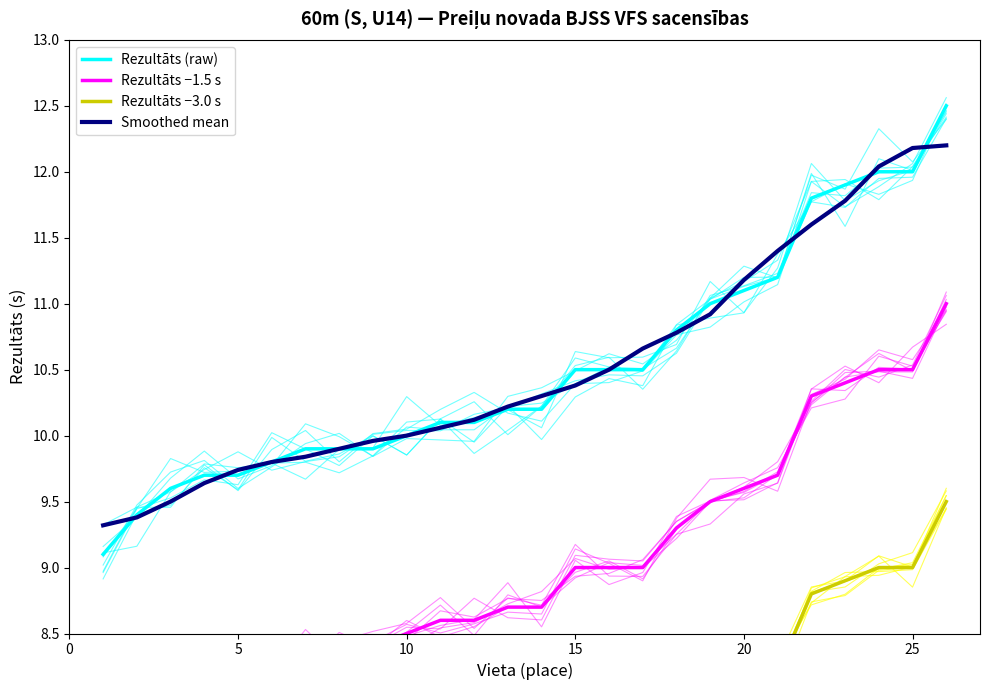

How many lines are shown in the chart?

4